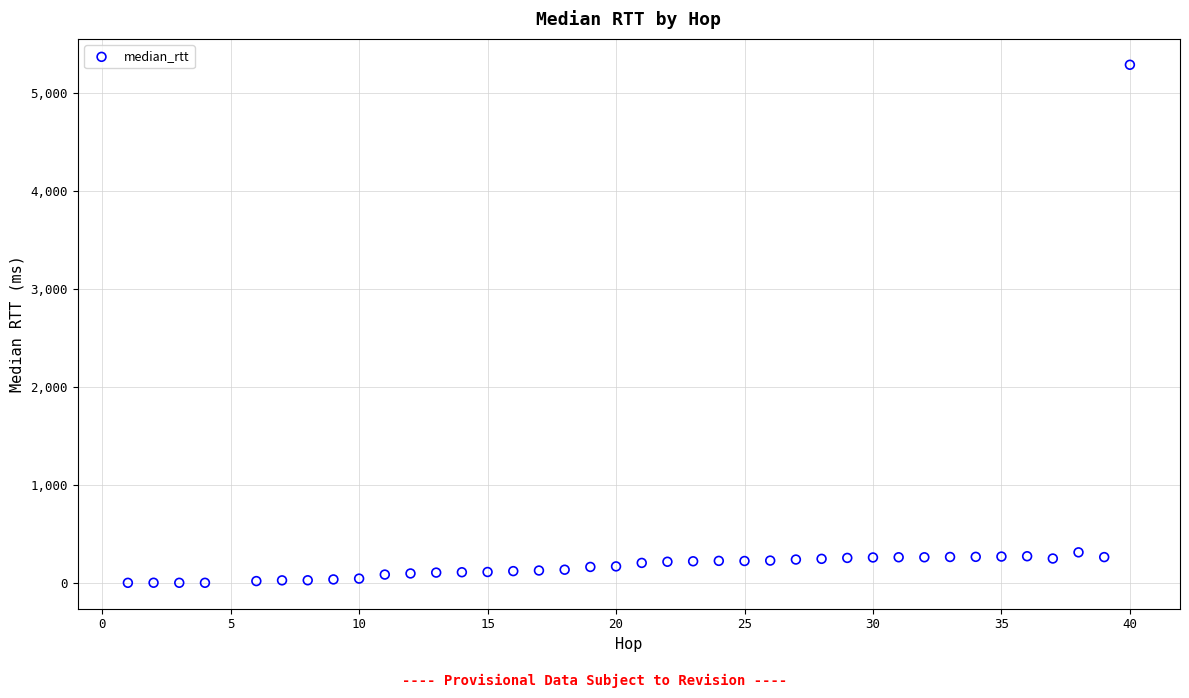

What is the range of Y values (max minus min)?

5285.8